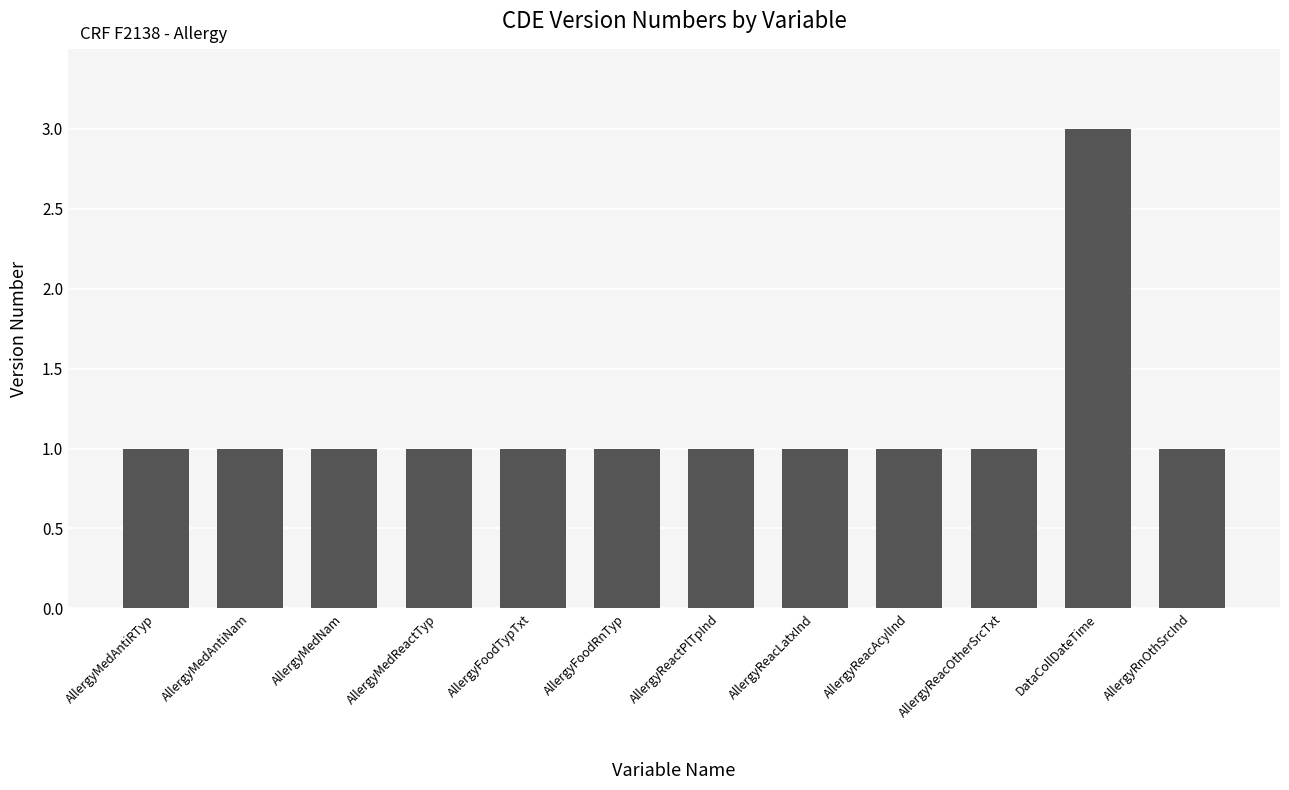

Are the bars horizontal?

No